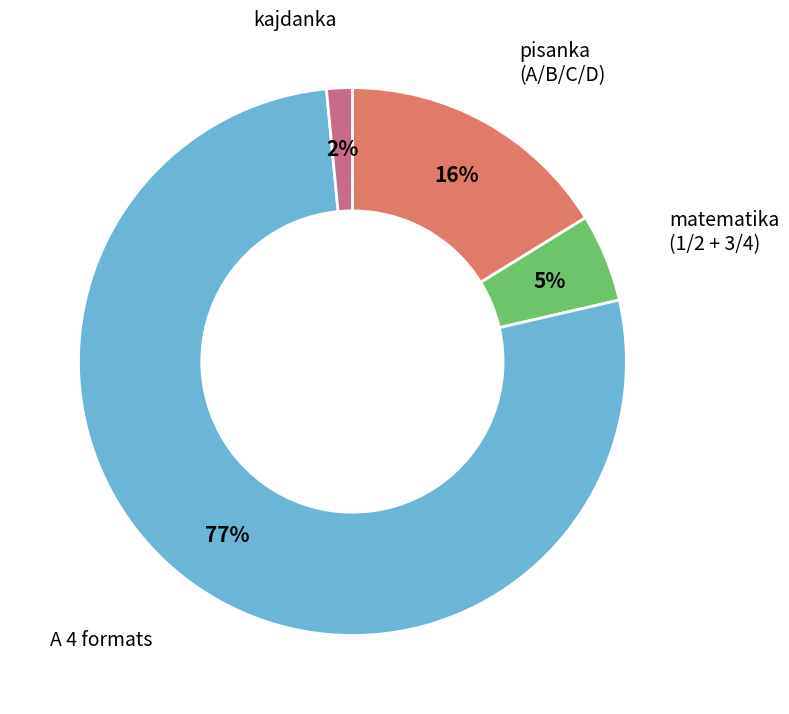

Is there any slice that represents more than half of the pie?

Yes